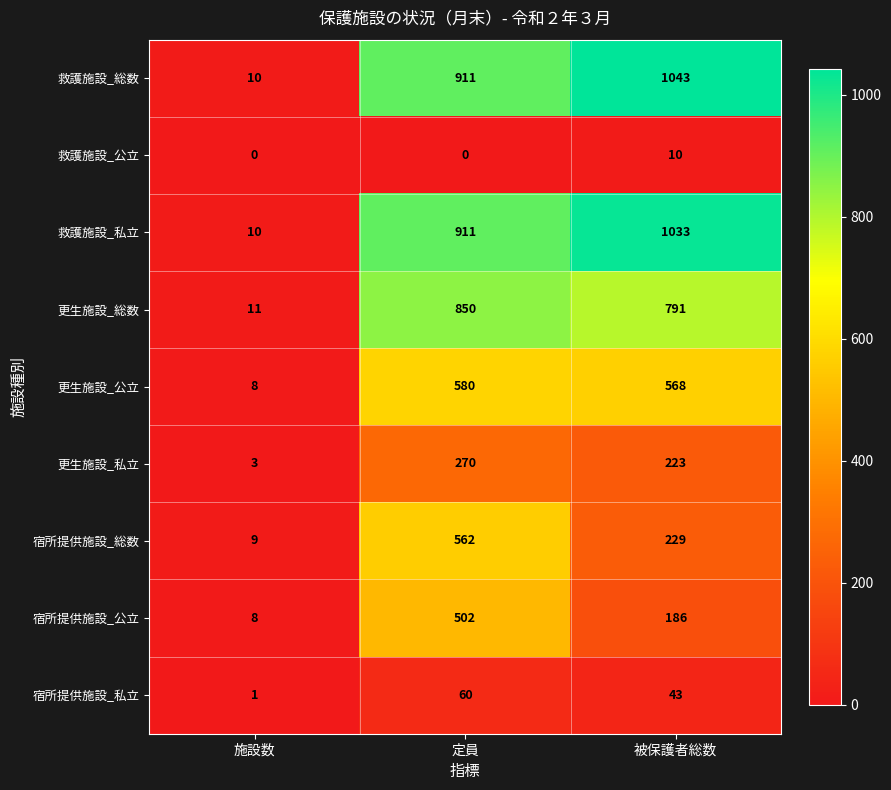

At which category is the sum across all series the highest?

定員